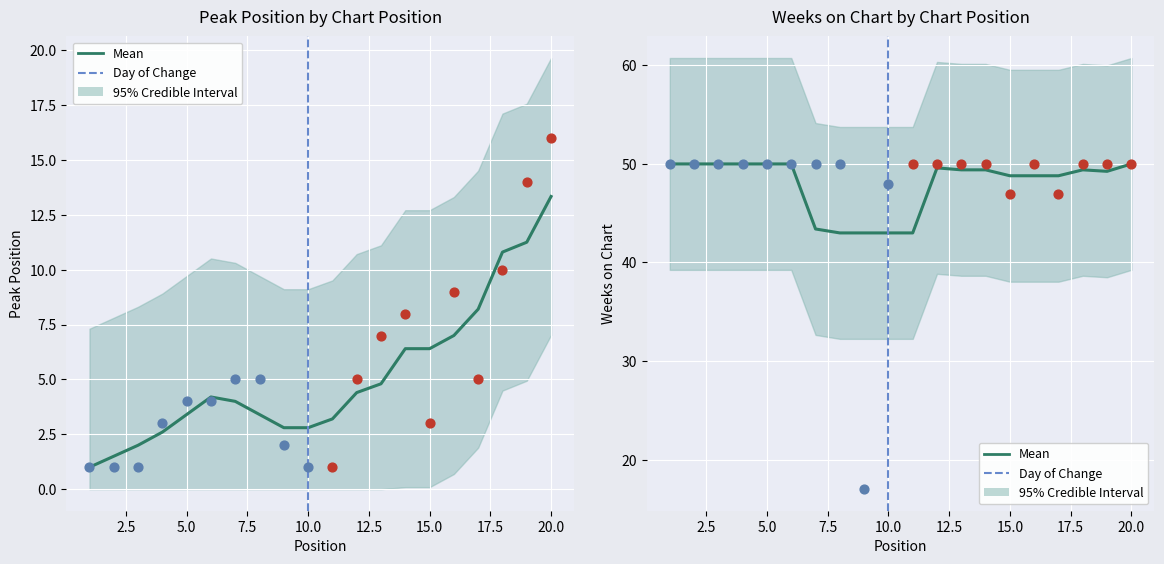

Is the value of Peak Position at 4 greater than the value of Weeks on Chart at 19?

No